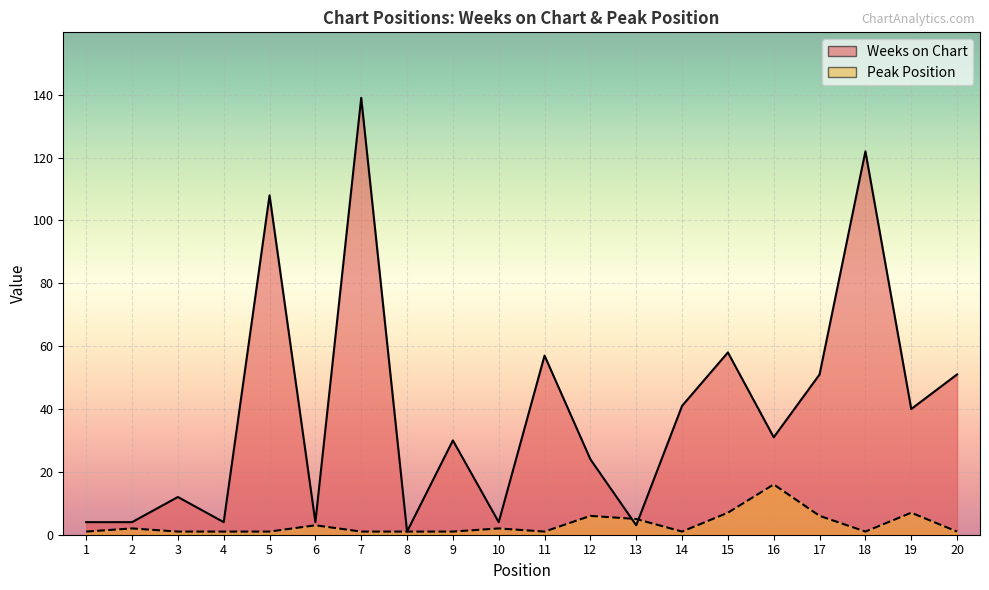

How many times do Peak Position and Weeks on Chart cross each other?

2